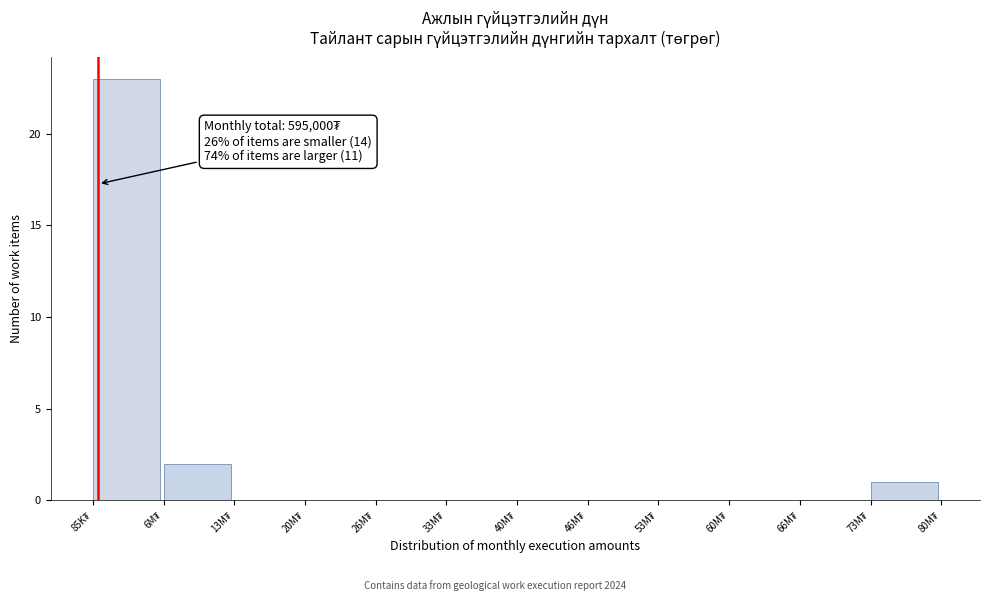

What is the sum of all values?

26